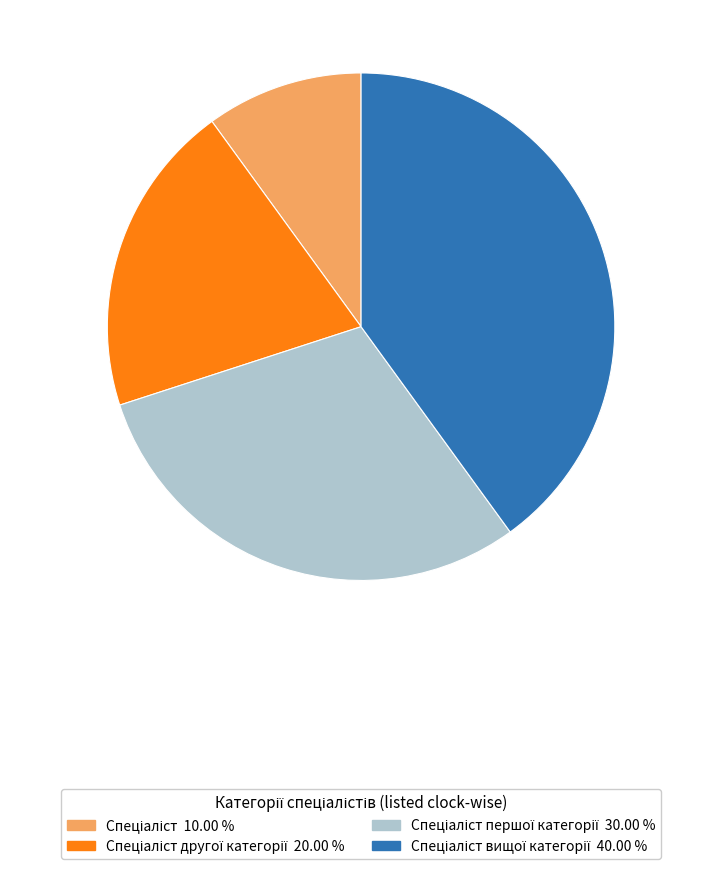

Does any single category account for the majority?

No